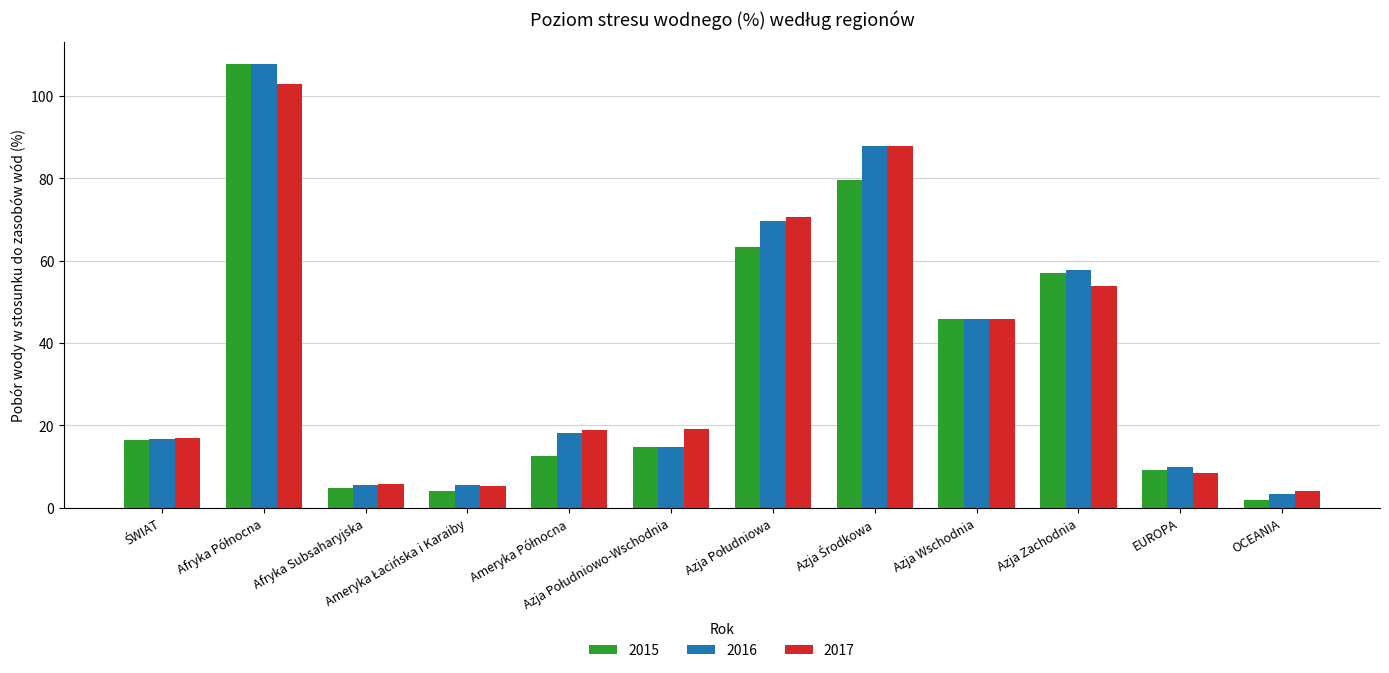

At how many categories does at least one series exceed 97?

1